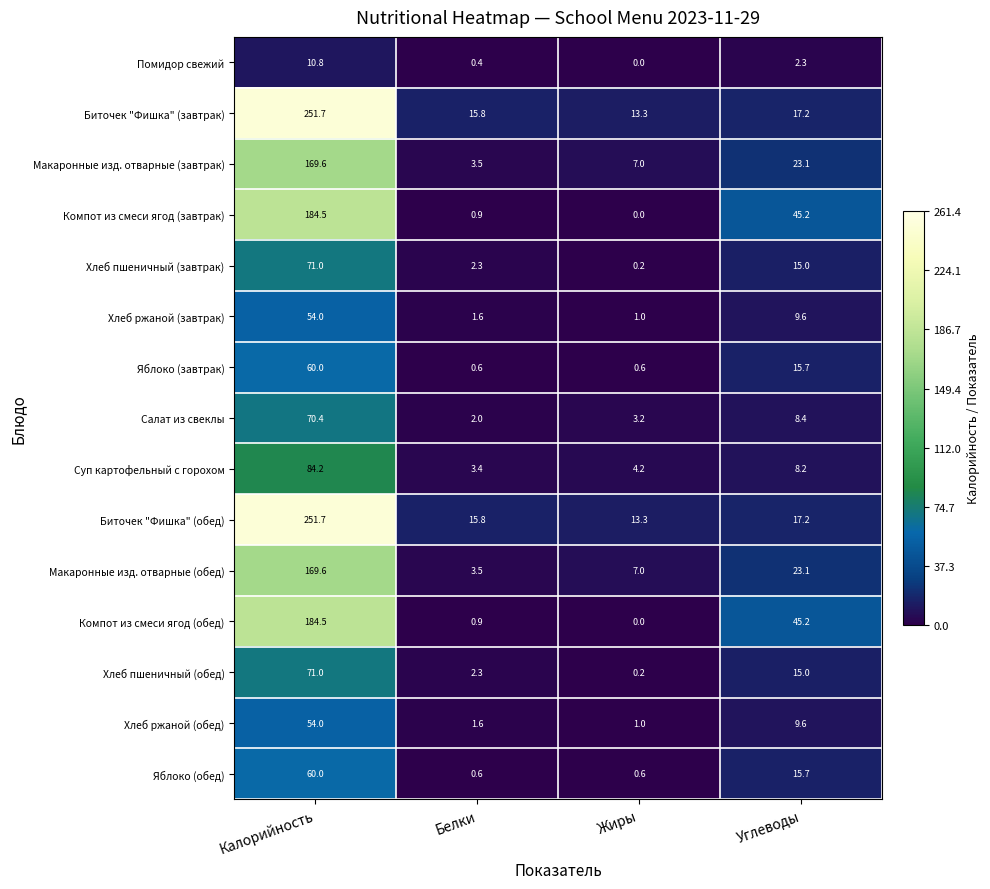

What is the difference between the highest and lowest values at Калорийность?

240.9